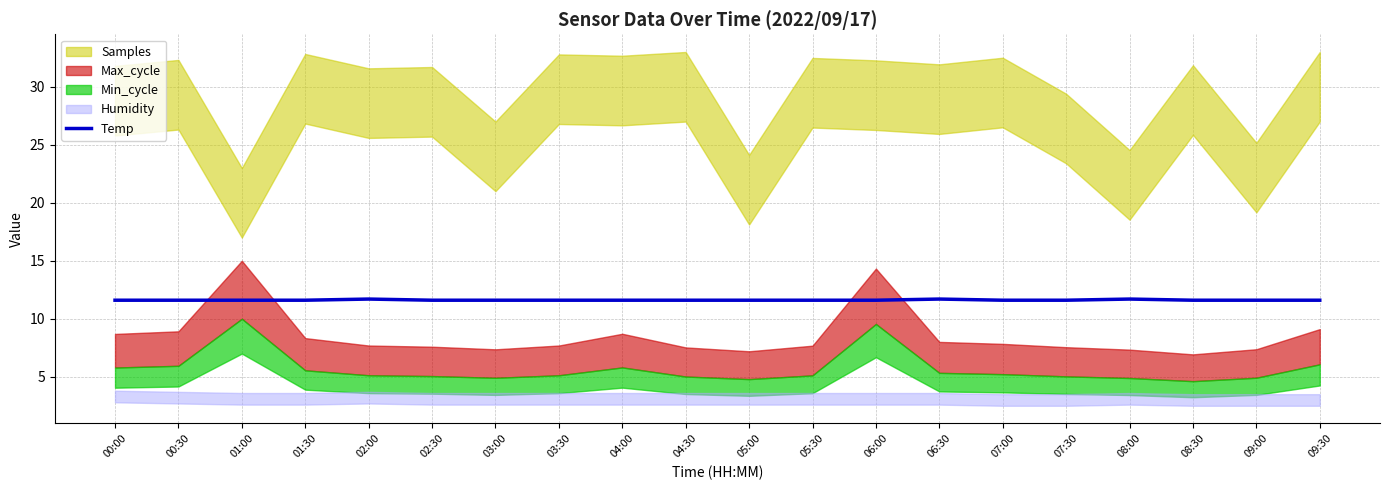

Is it true that the value at 02:30 is 11.6?

True